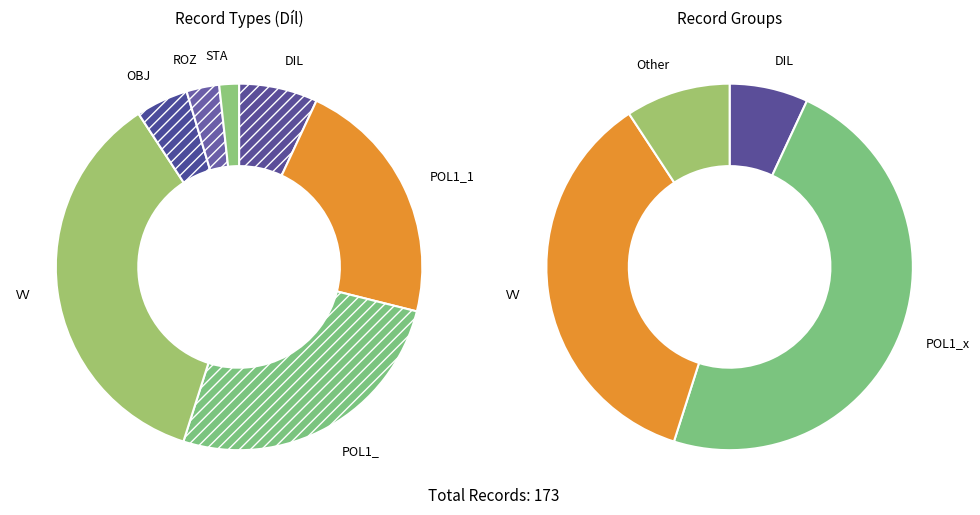

Is STA the majority of the pie?

No